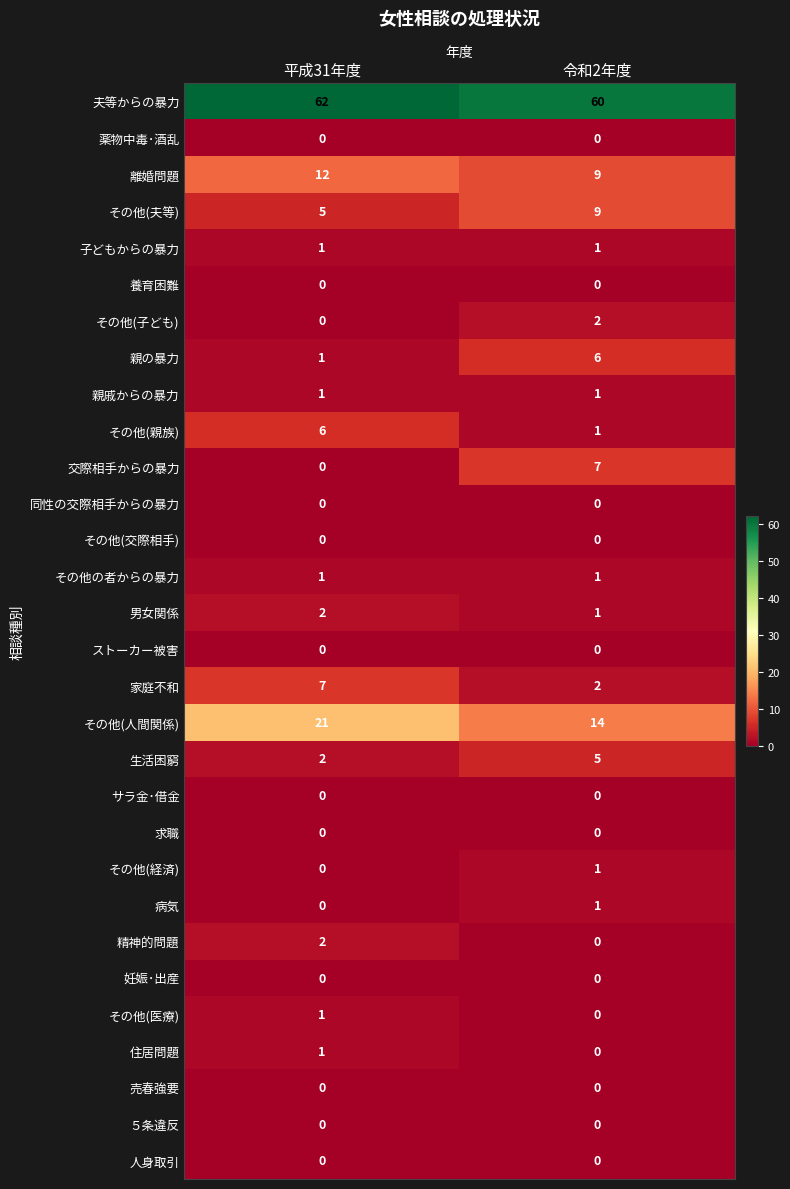

List the labels in order of 親の暴力 value, smallest first.

平成31年度, 令和2年度